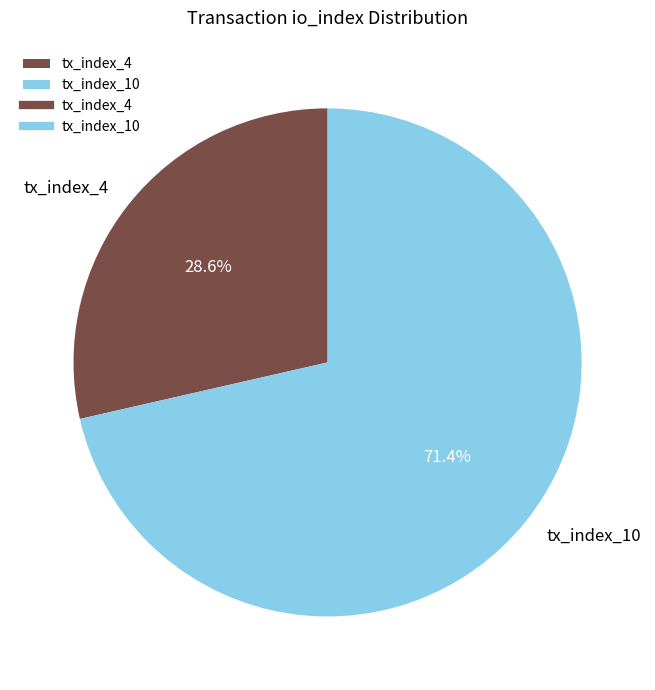

True or false: tx_index_4 accounts for 29% of the total.

True